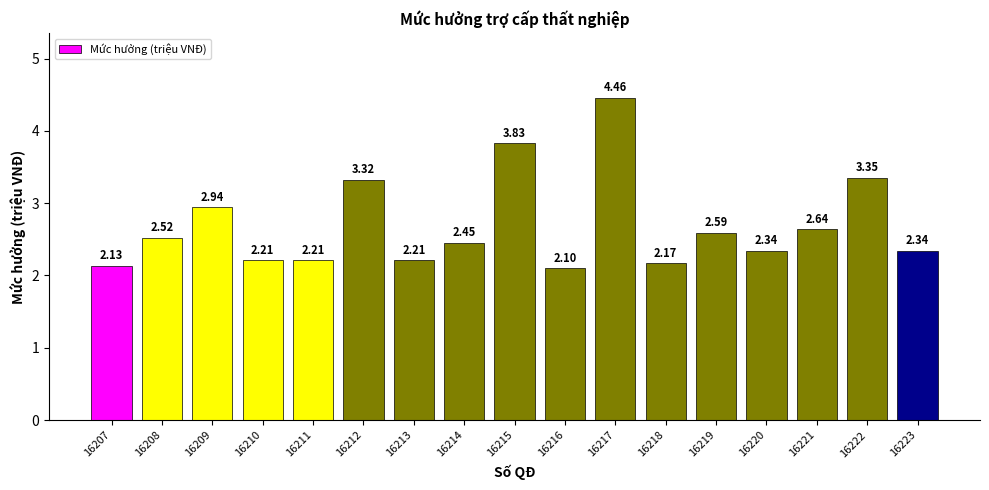

What is the average value?

2.7